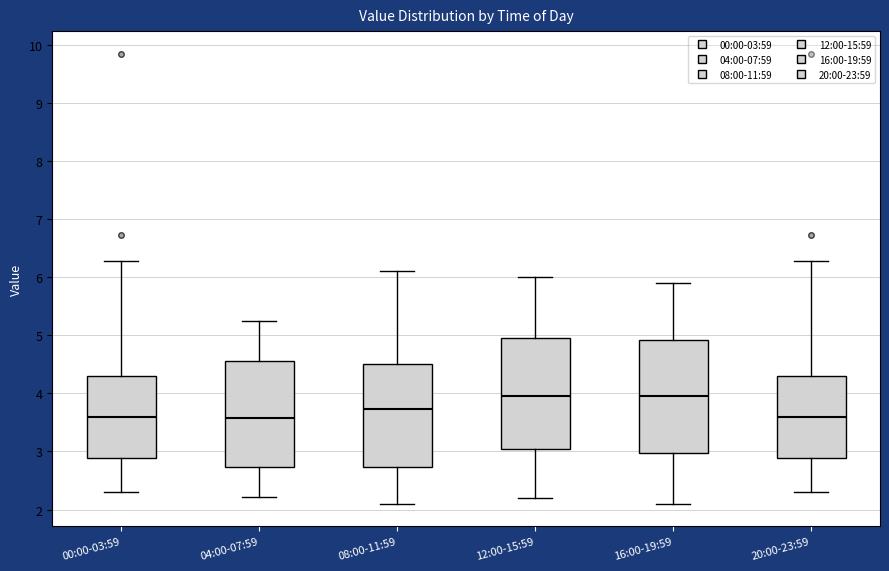

Reading left to right, transcribe this box plot: for each box, give where its median line is, the range the box spans, and where its two whiskers end, as read against the y-axis. The values are not printed on the chart, so give them approximately, as read against the axis.

00:00-03:59: median 3.6, box 2.9 to 4.3, whiskers 2.3 to 6.3
04:00-07:59: median 3.6, box 2.7 to 4.6, whiskers 2.2 to 5.3
08:00-11:59: median 3.7, box 2.7 to 4.5, whiskers 2.1 to 6.1
12:00-15:59: median 4.0, box 3.1 to 5.0, whiskers 2.2 to 6.0
16:00-19:59: median 4.0, box 3.0 to 4.9, whiskers 2.1 to 5.9
20:00-23:59: median 3.6, box 2.9 to 4.3, whiskers 2.3 to 6.3